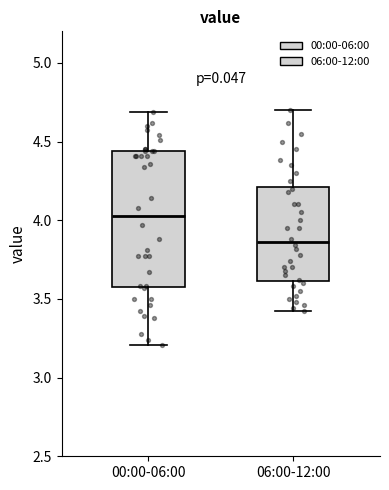

Comparing the boxes themselves (not the whiskers), which one is the tallest?

00:00-06:00